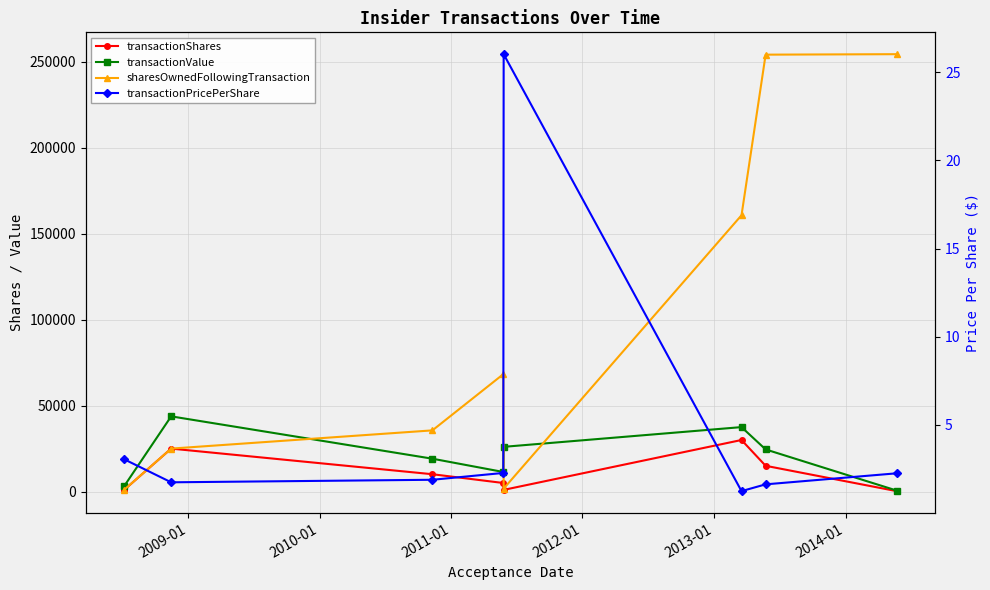

True or false: transactionPricePerShare has a value of 0.9 at 2014-01.

False